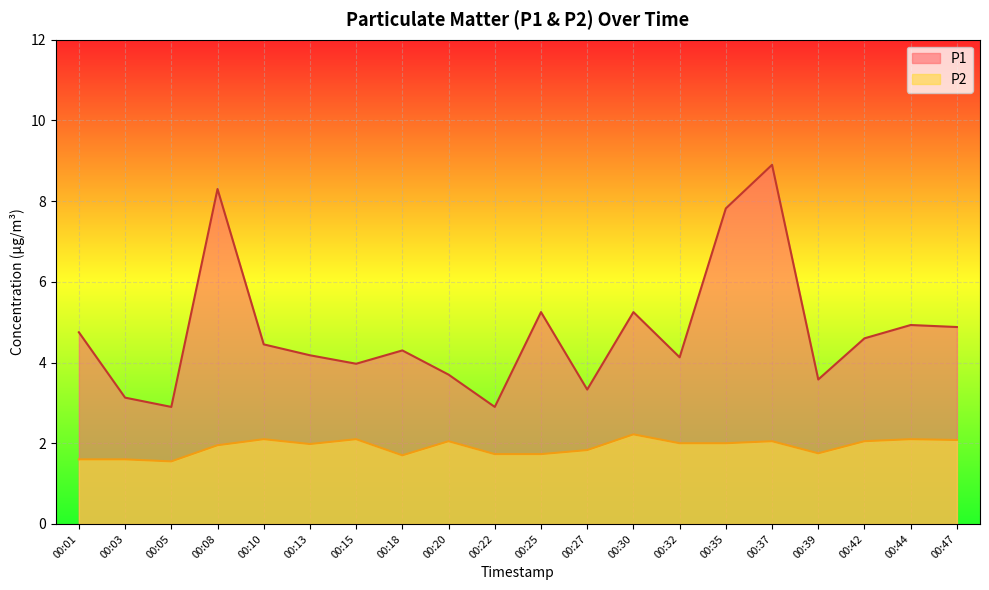

What is the spread (max minus min) of values at 00:08?

6.4